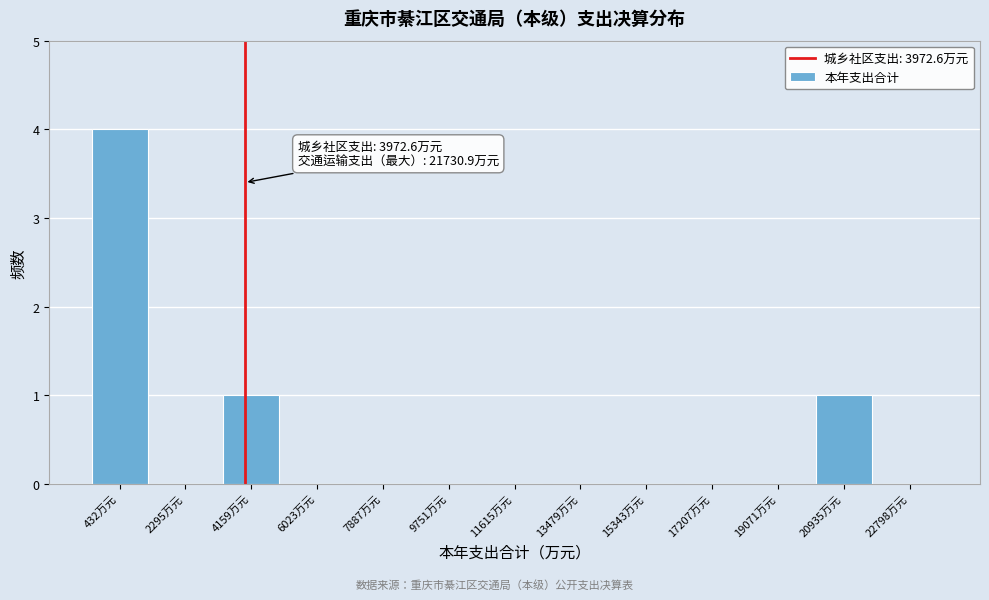

Which range on the x-axis has the tallest bar?

-400 to 1400